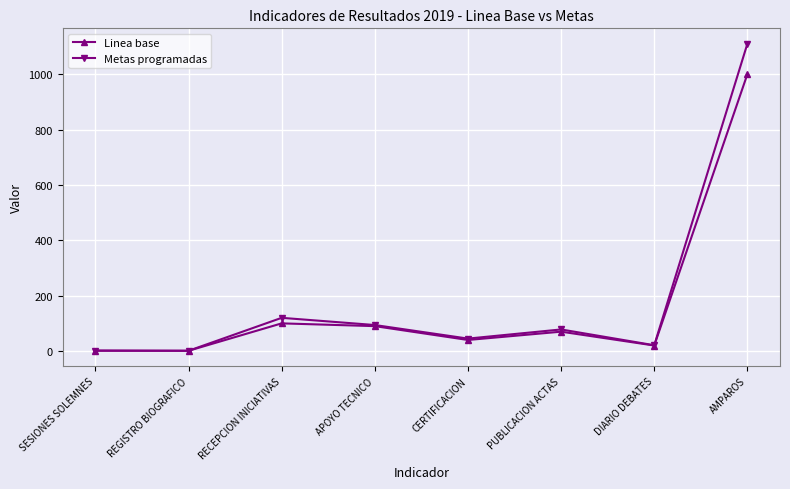

What position from the right is REGISTRO BIOGRAFICO?

7